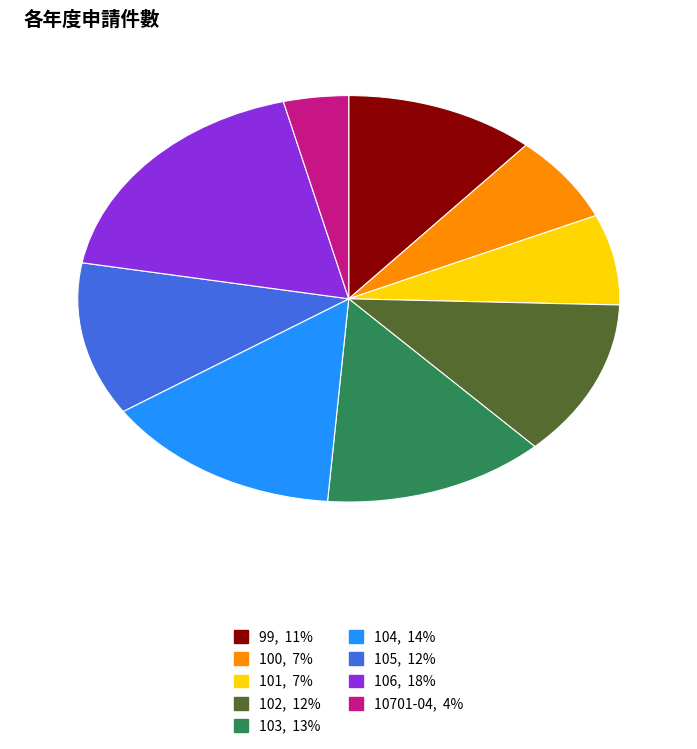

Which has a higher value, 10701-04 or 104?

104